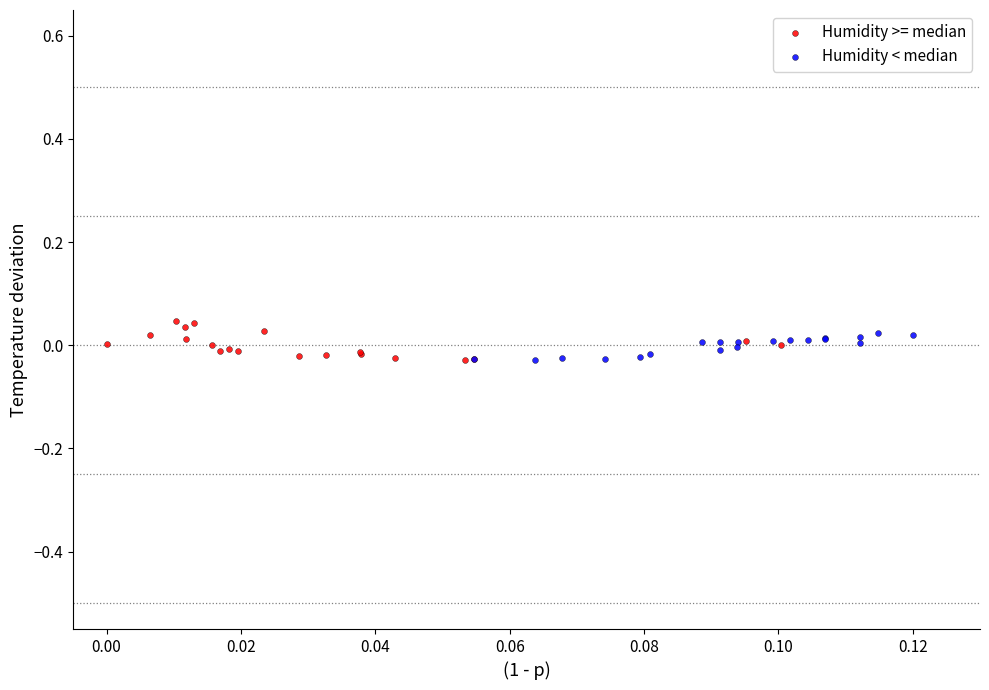

What are all the series names shown in the legend?

Humidity >= median, Humidity < median